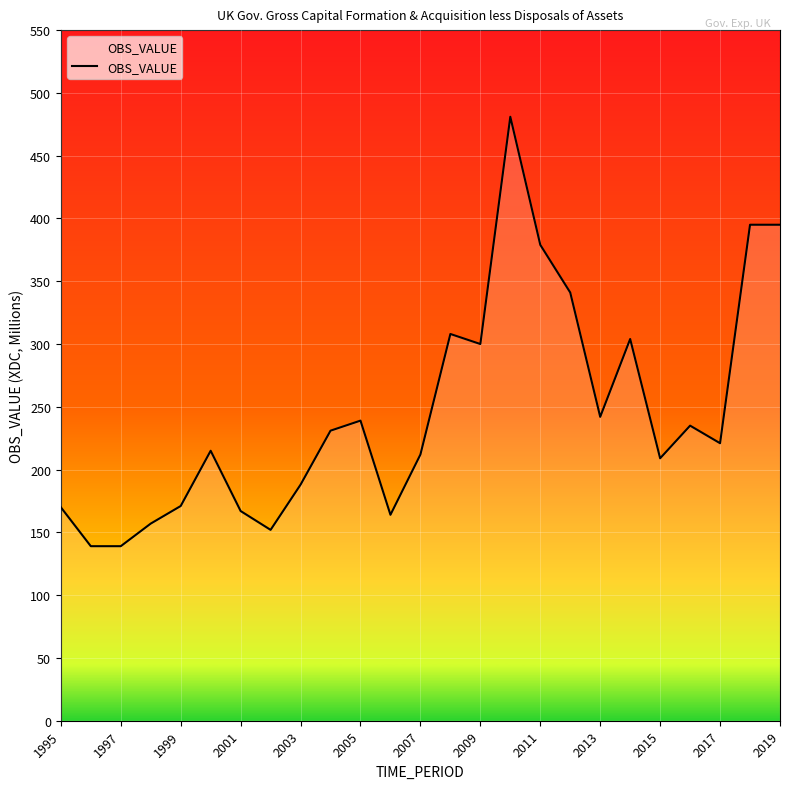

What is the difference between the maximum and minimum values?

342